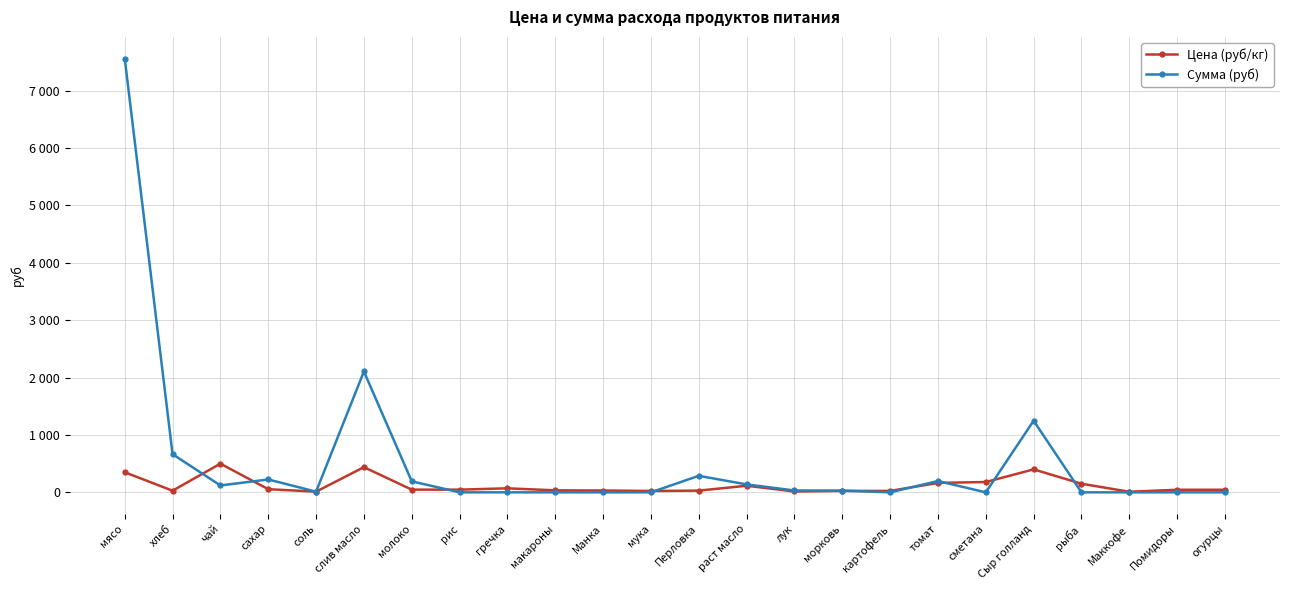

Is it true that Цена (руб/кг) equals 5.8 at лук?

False